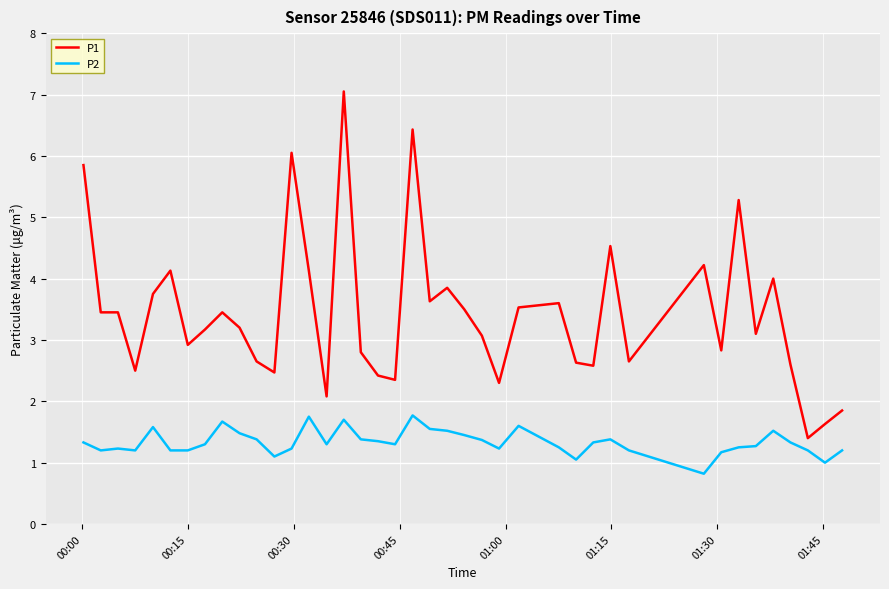

Rank the series by their average value, from highest to lowest.

P1, P2